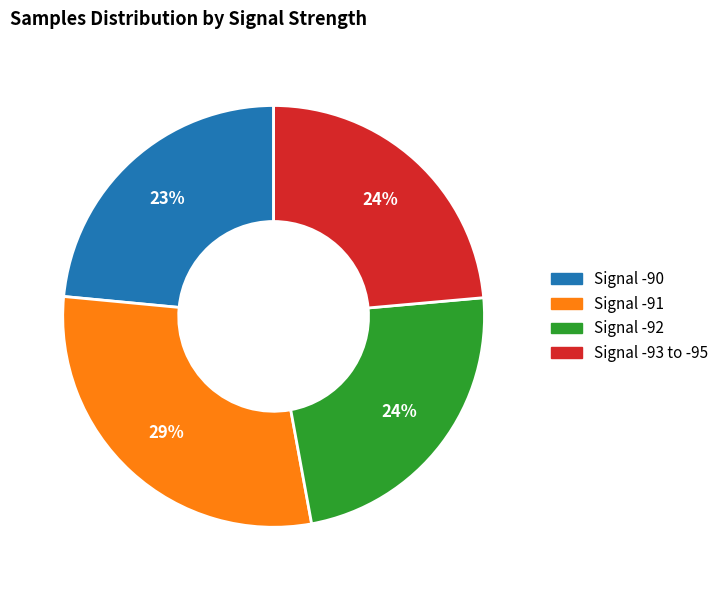

To the nearest percent, what is the difference between the largest and smallest slice percentages?

6%